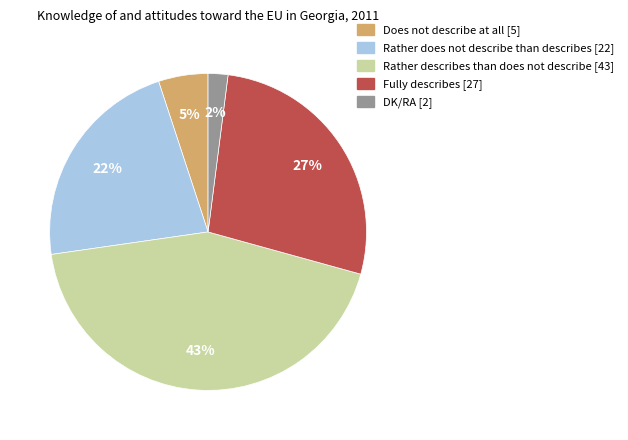

To the nearest percent, what percentage of the pie is Rather describes than does not describe?

43%